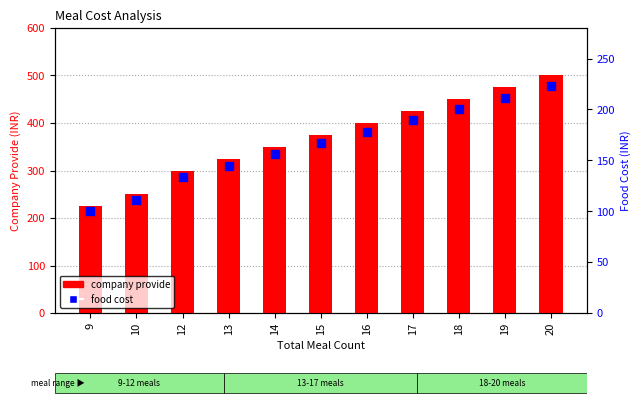

Which series reaches the maximum Y coordinate?

company provide